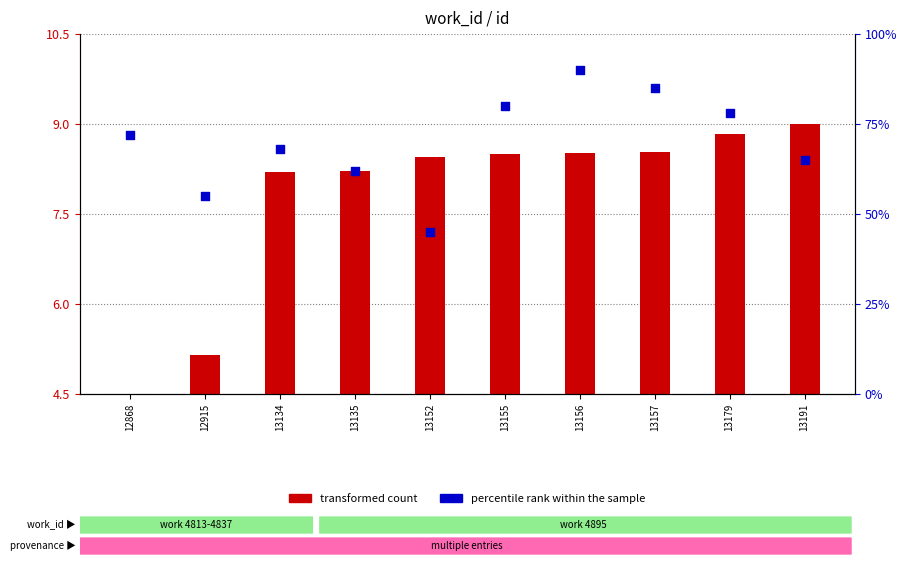

Which series contains the lowest Y value?

transformed count